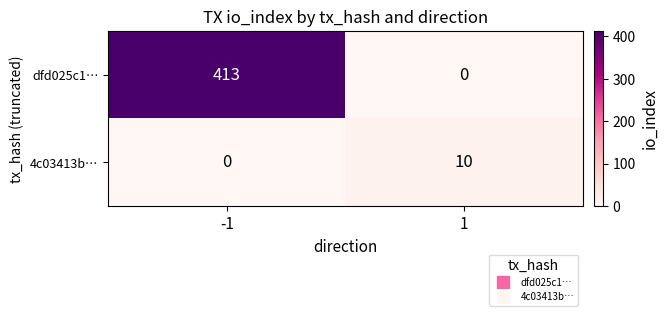

True or false: 4c03413b… has a value of 0 at -1.

True